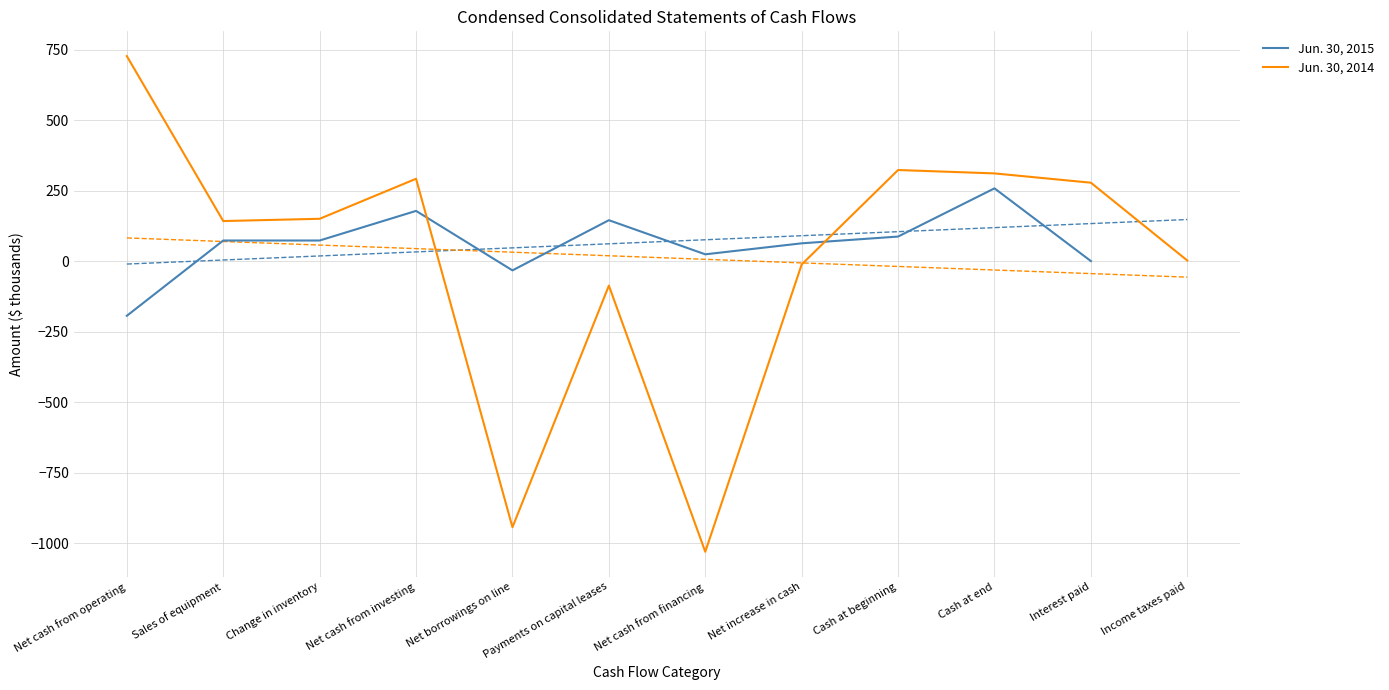

What is the difference between the Jun. 30, 2014 values at Net increase in cash and Net cash from investing?

304